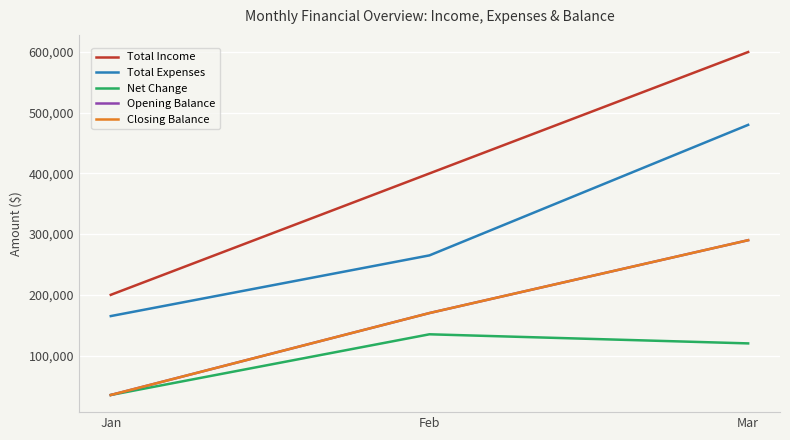

Does the chart display data point markers on the line(s)?

No